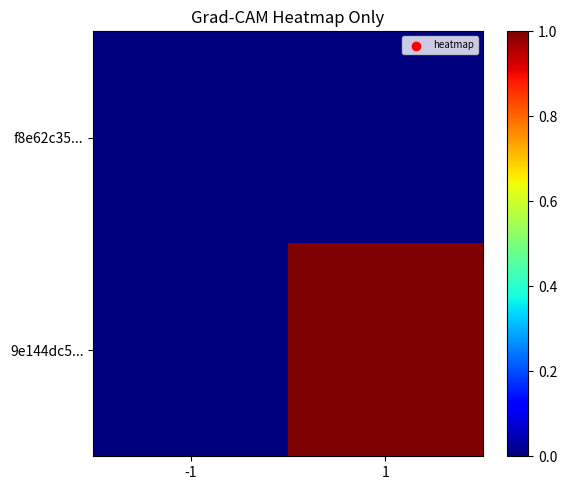

At how many categories does at least one series exceed 0?

1